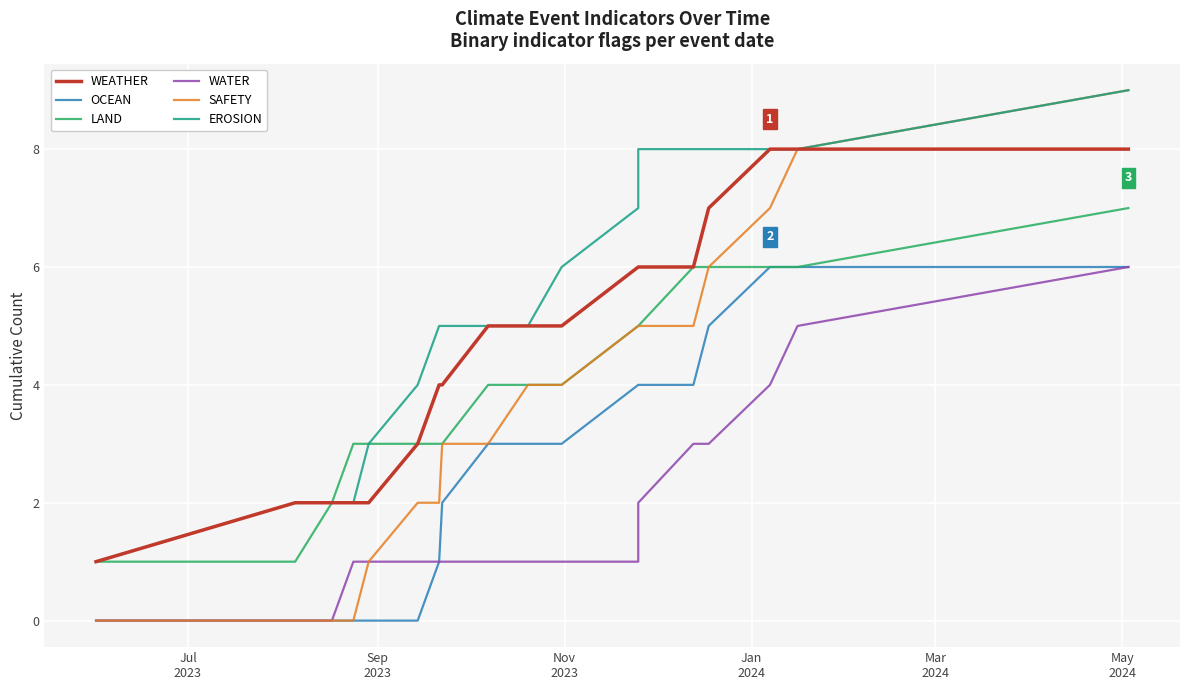

How many data points in WEATHER are above 5?

7